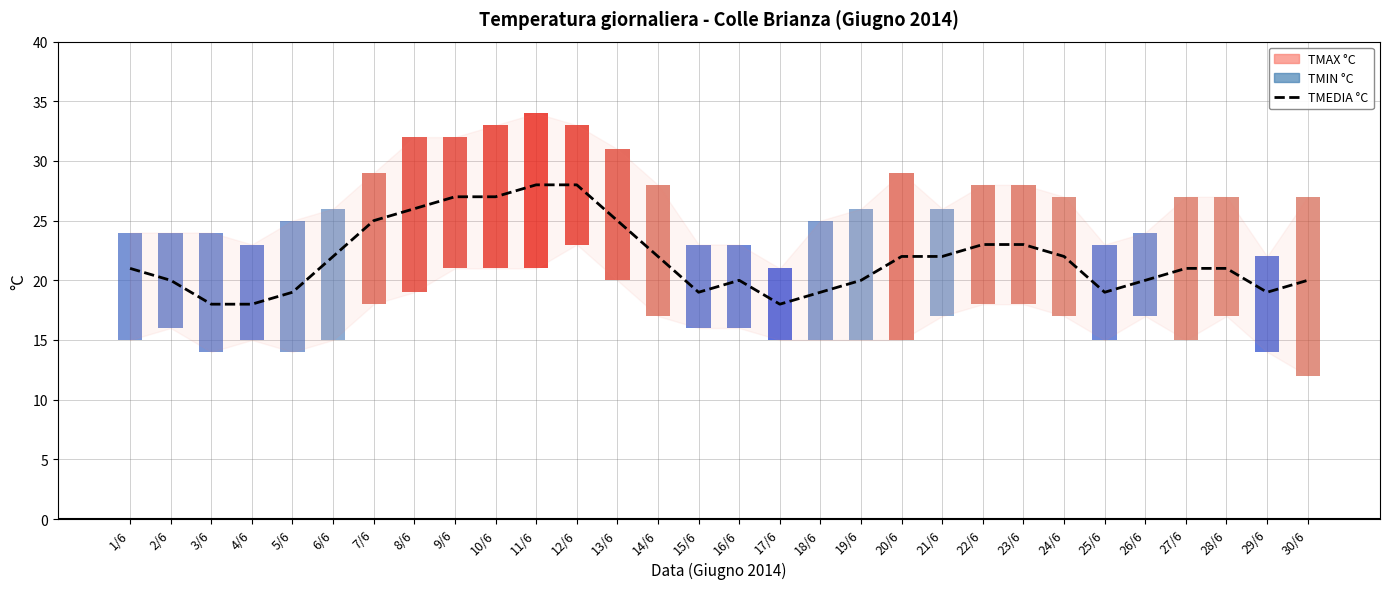

What is the label of the 25th bar from the right?

6/6